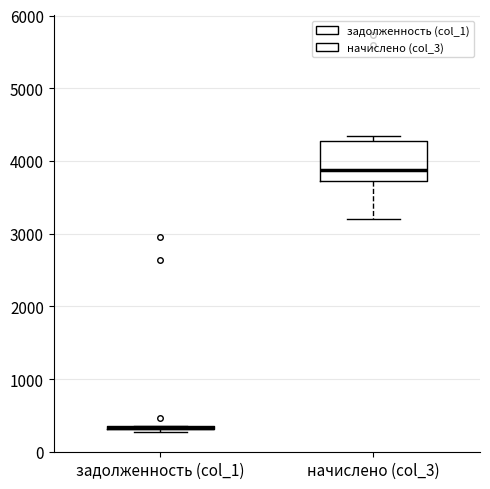

Comparing the boxes themselves (not the whiskers), which one is the tallest?

начислено (col_3)